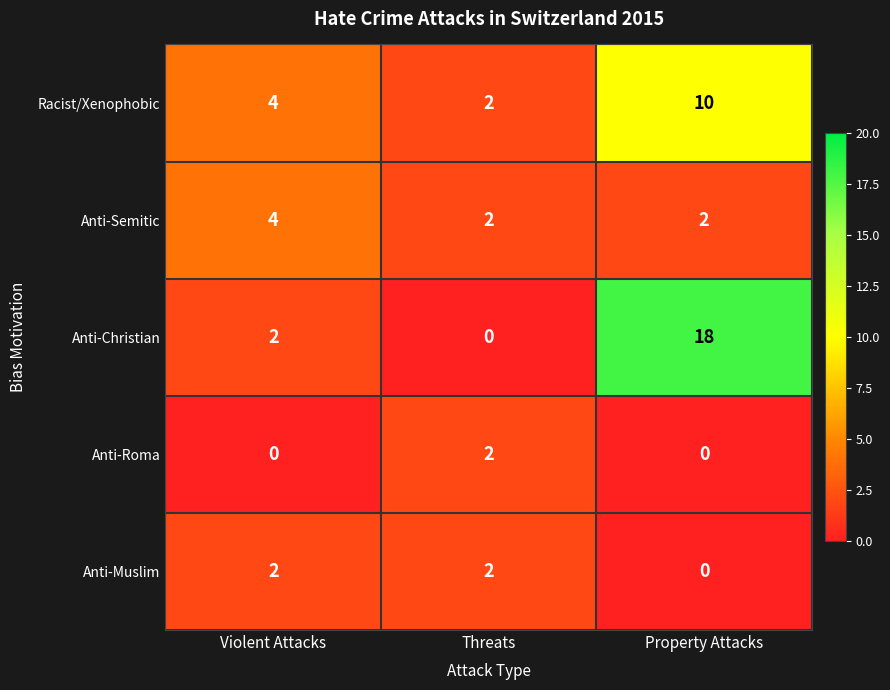

Reading right to left, transcribe all the data shown in this chart.

Racist/Xenophobic: 10	2	4
Anti-Semitic: 2	2	4
Anti-Christian: 18	0	2
Anti-Roma: 0	2	0
Anti-Muslim: 0	2	2